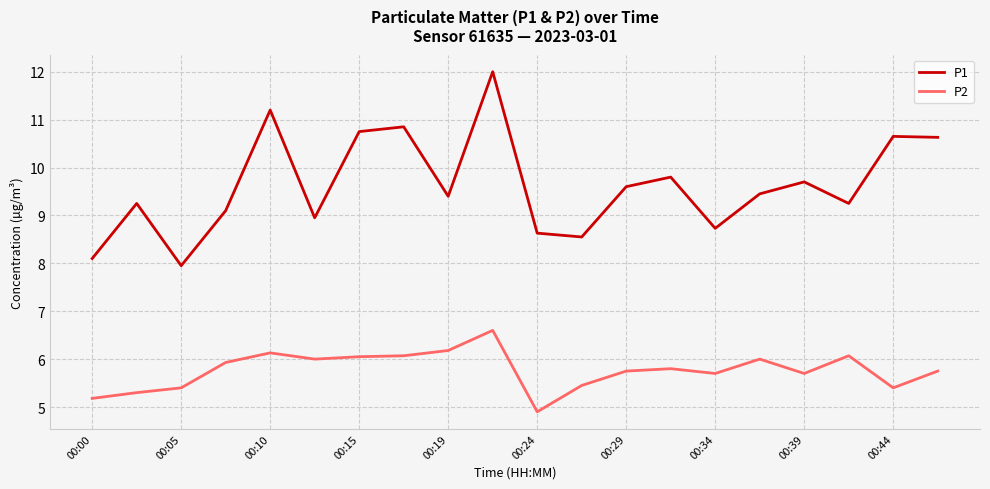

Rank the series by their average value, from highest to lowest.

P1, P2